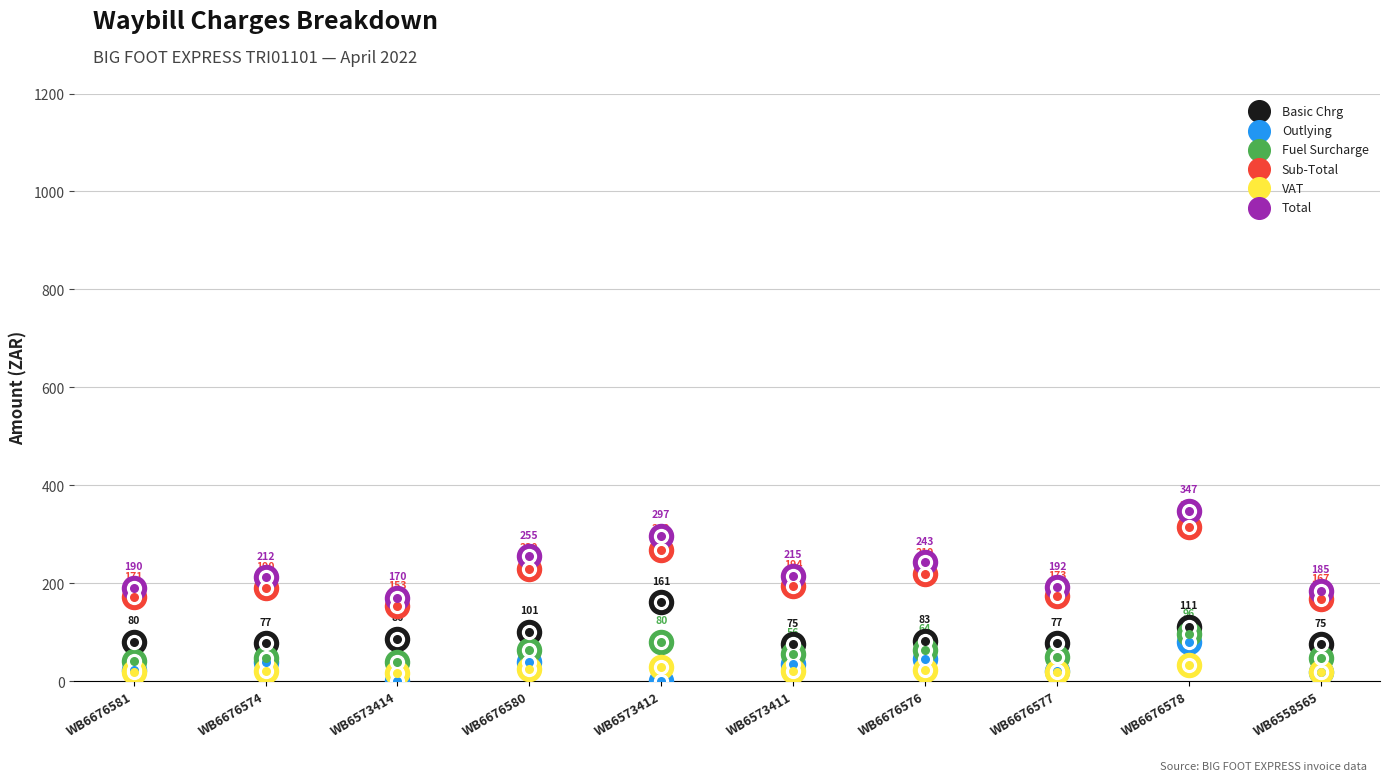

Which series has the largest total across all categories?

Total